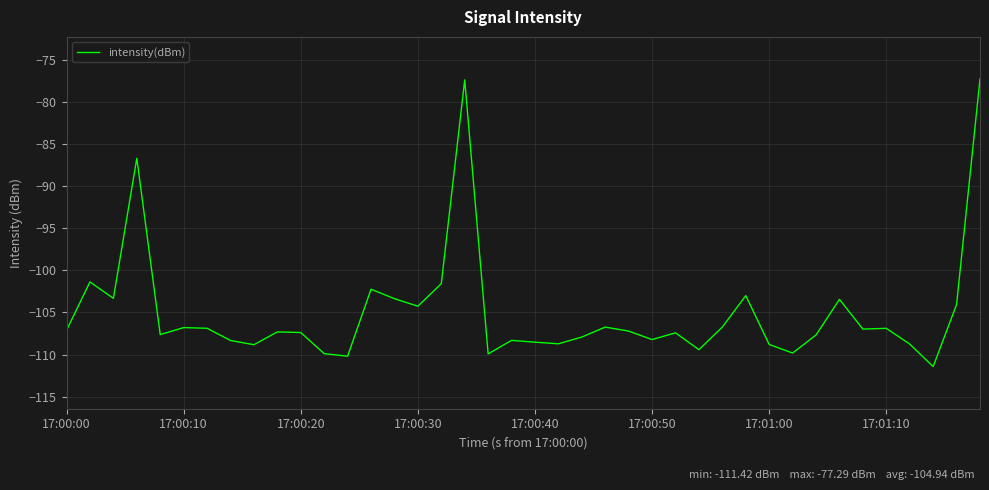

What is the minimum value shown in the chart?

-111.4